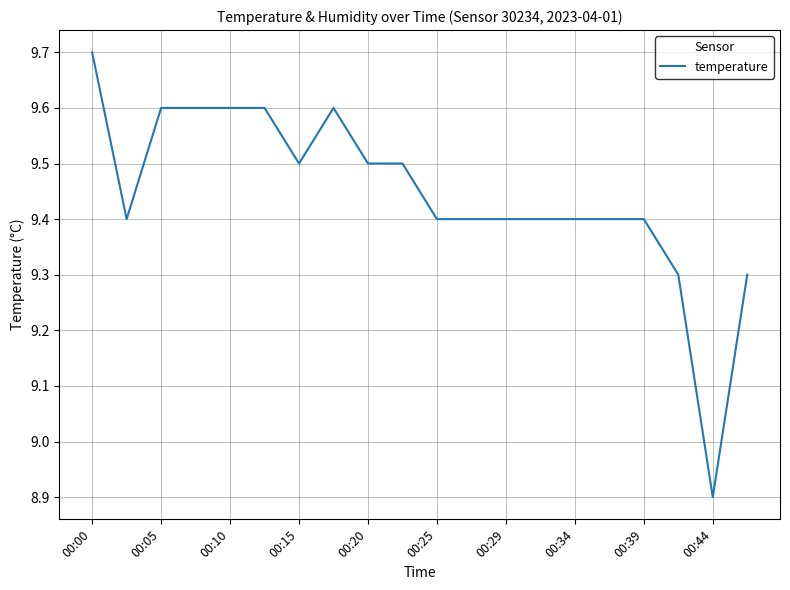

What is the minimum value shown in the chart?

8.9